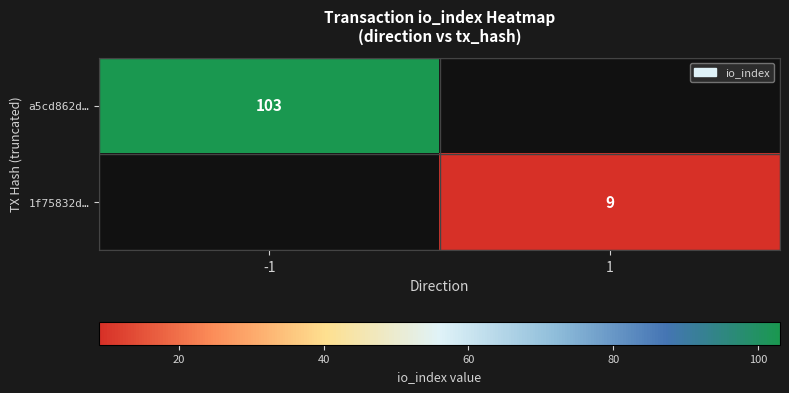

What is the minimum value shown in the chart?

9.0